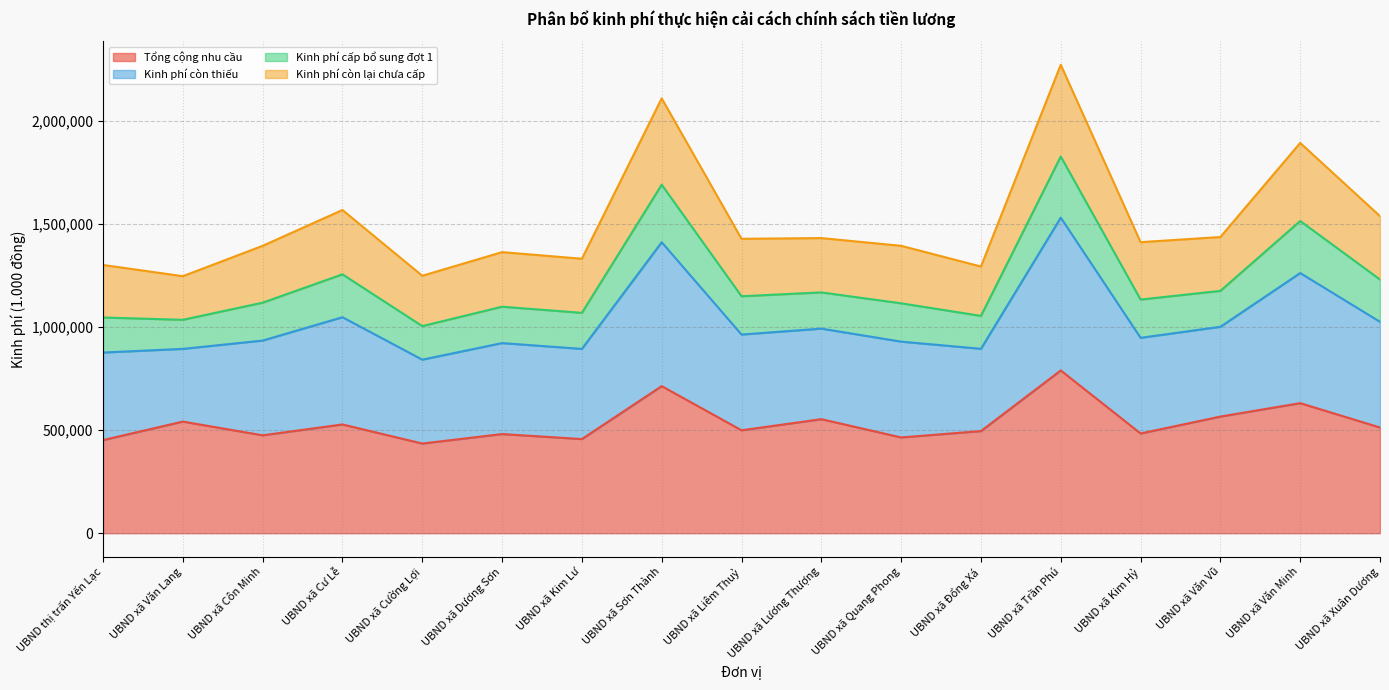

True or false: Kinh phí còn thiếu and Tổng cộng nhu cầu cross at least once.

False